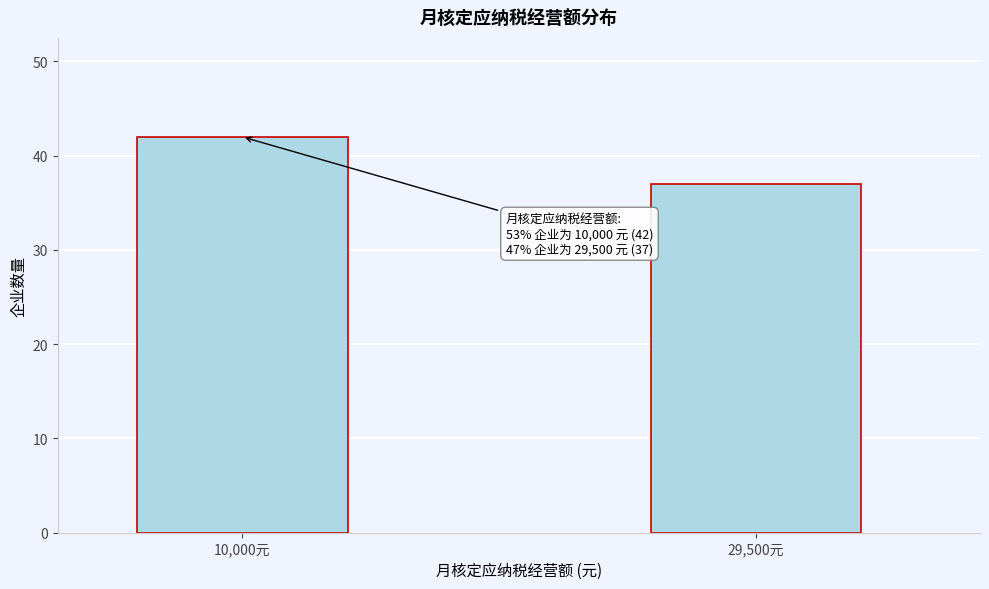

Reading left to right, list all the values displayed in this chart.

42	37